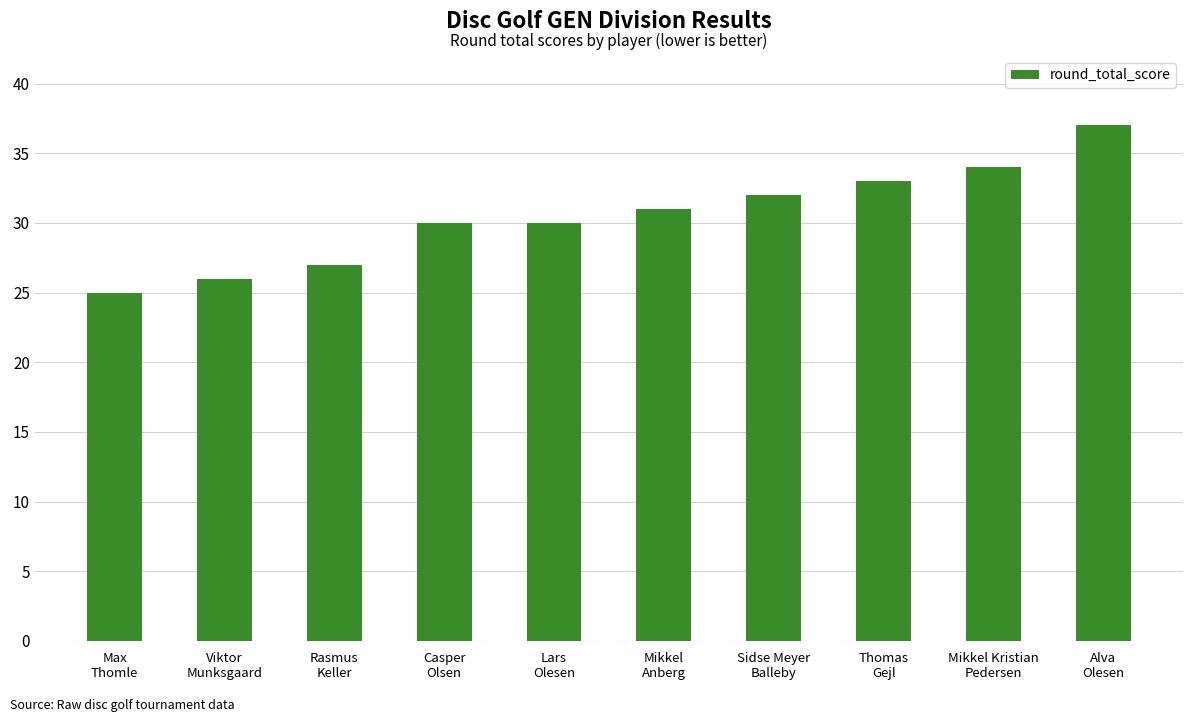

True or false: the data shows 16 at Viktor
Munksgaard.

False